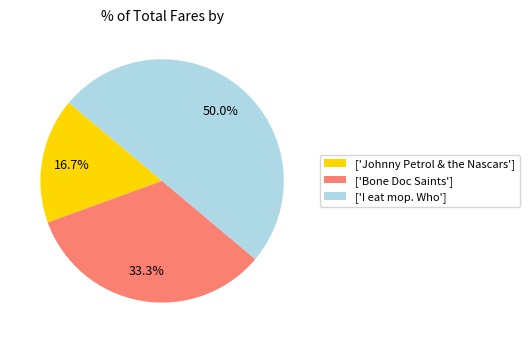

Which slice is the smallest?

['Johnny Petrol & the Nascars']